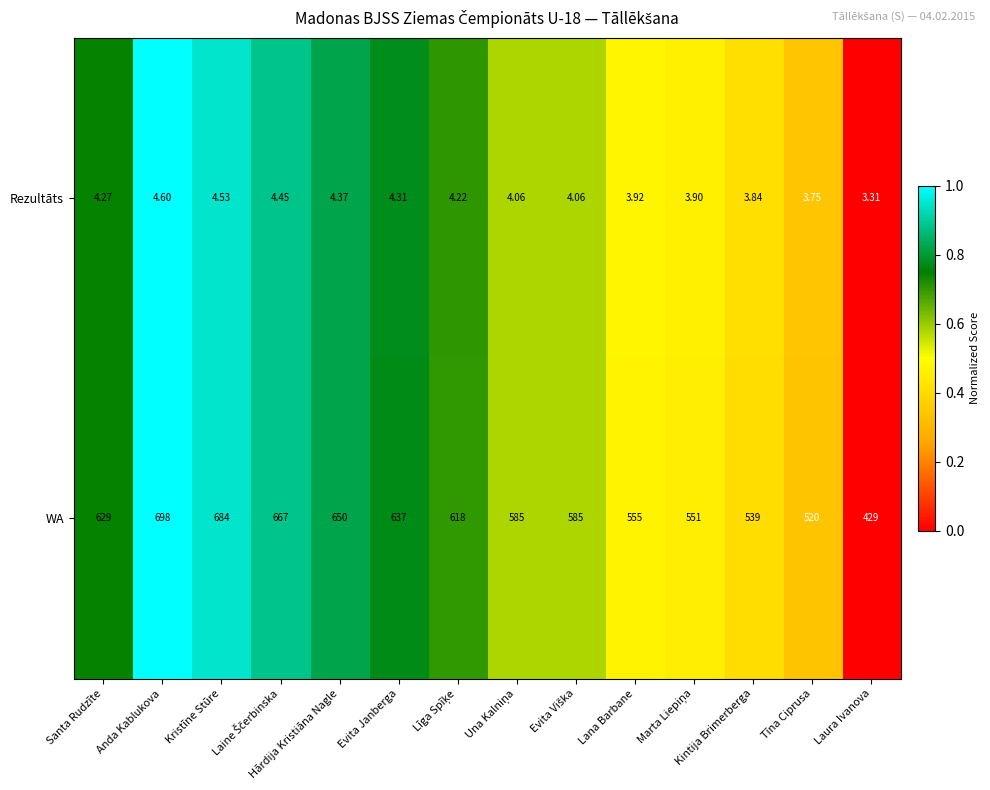

How many categories are shown in the chart?

14